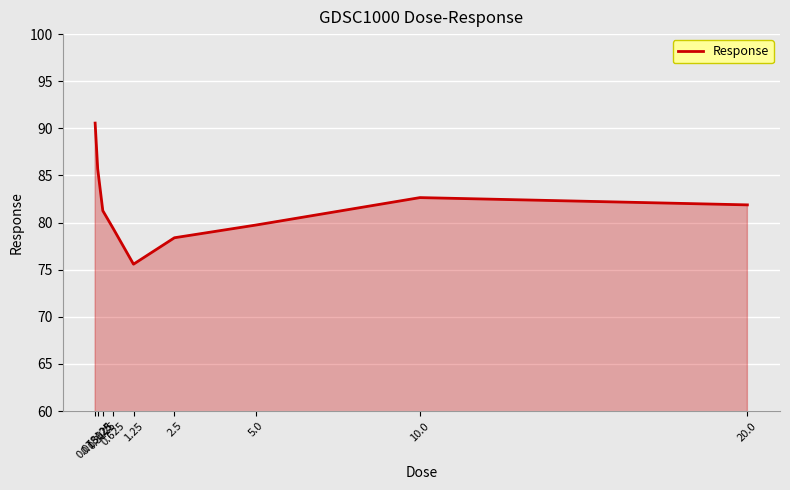

What is the sum of all values?

735.2